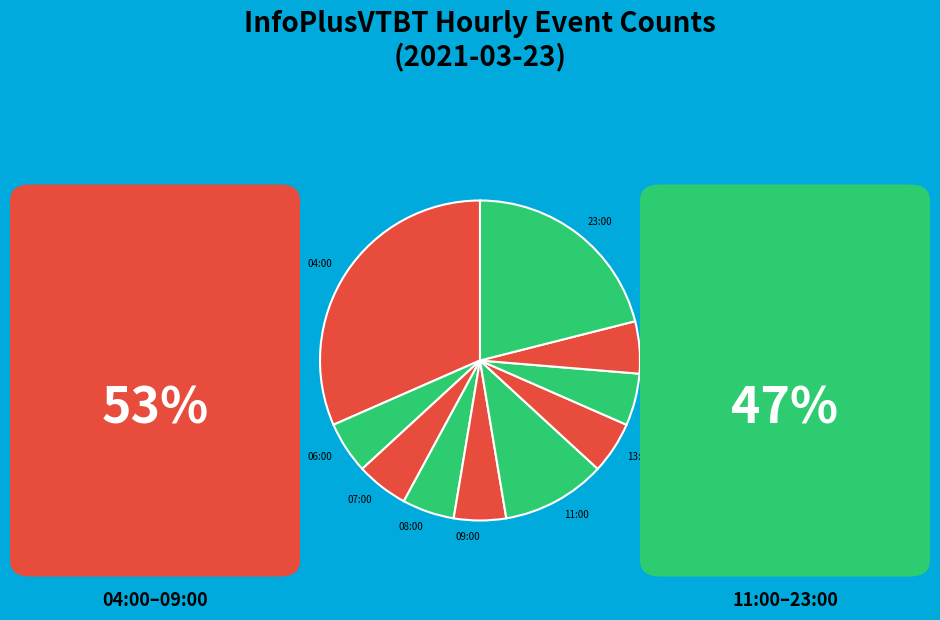

What is the ratio of the value at 23:00 to the value at 09:00?

4.0